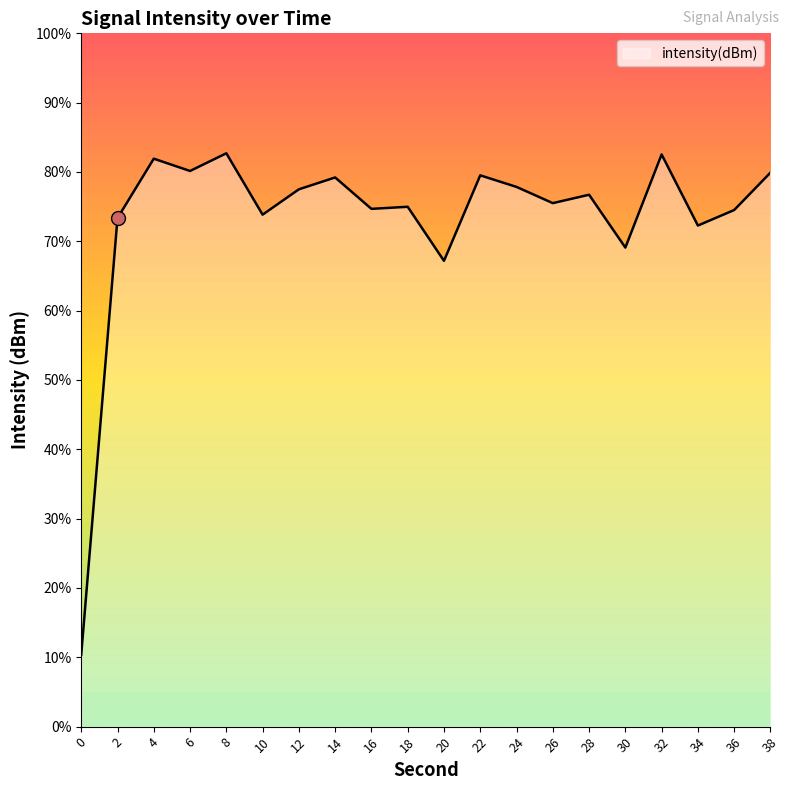

Does the chart display data point markers on the line(s)?

No